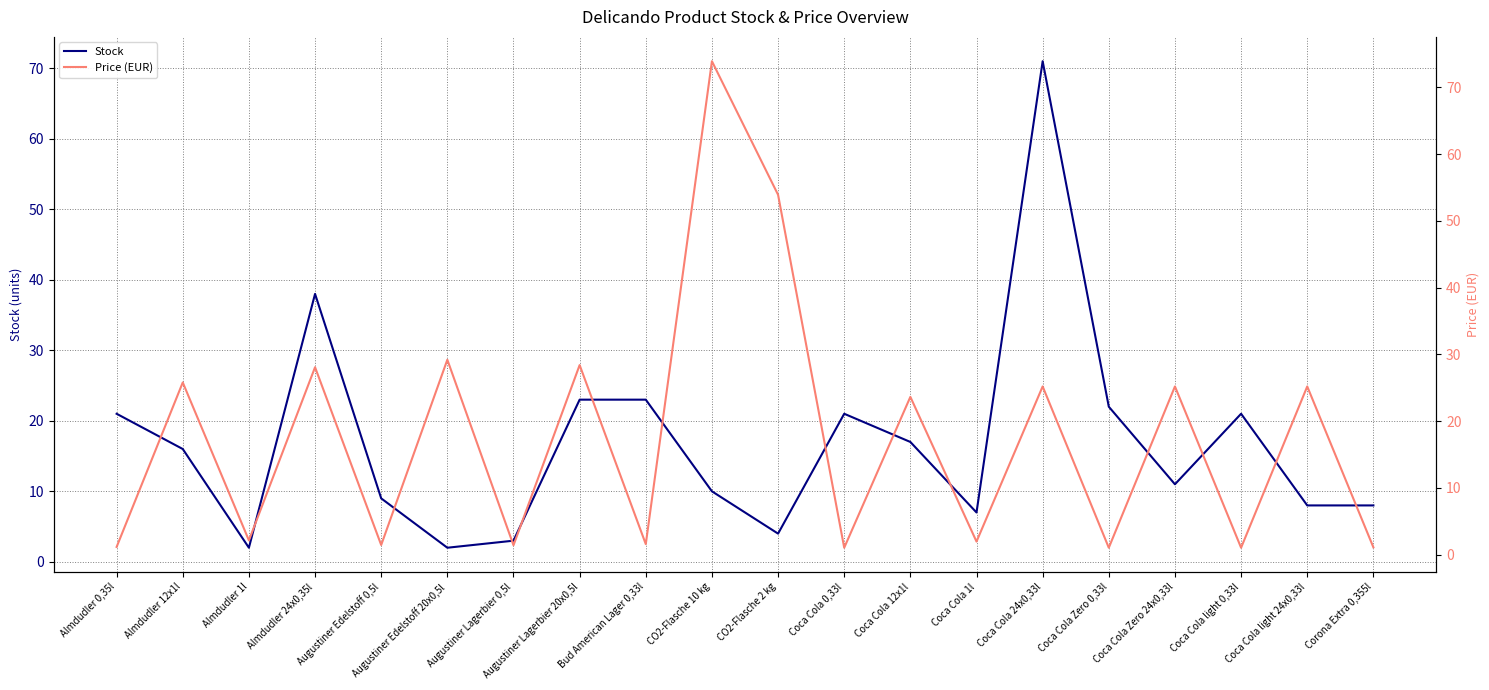

What is the maximum value shown in the chart?

73.9